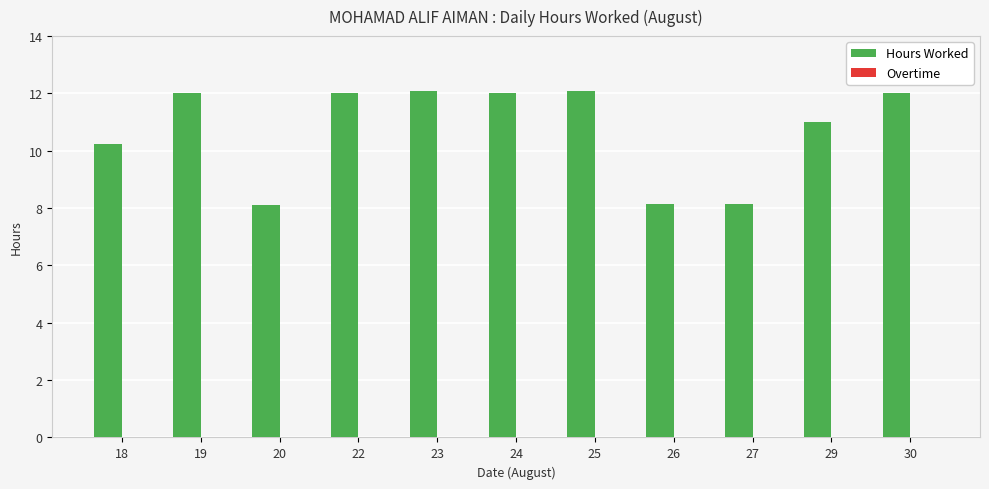

What is the maximum value shown in the chart?

12.1